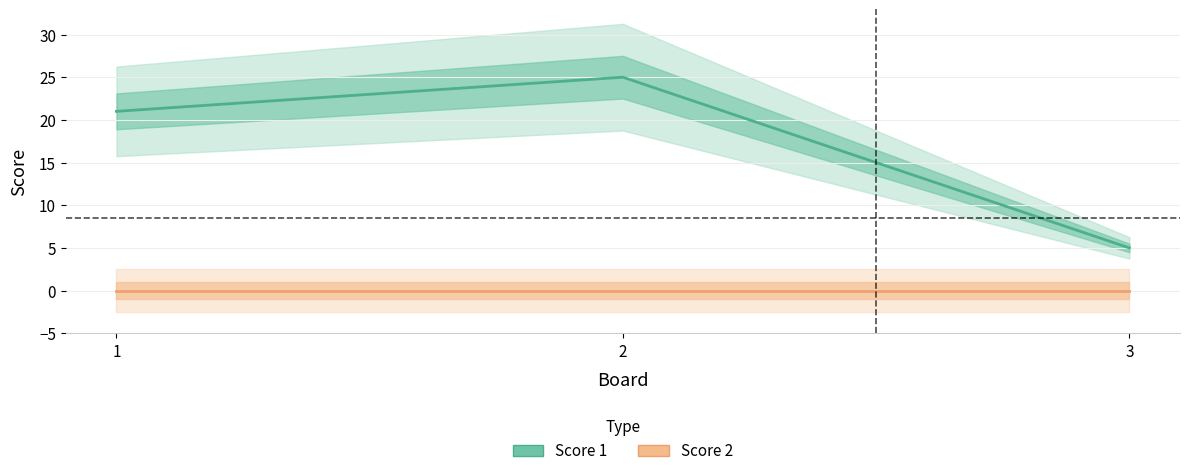

Is the value of Score 1 at 2 greater than the value of Score 2 at 2?

Yes